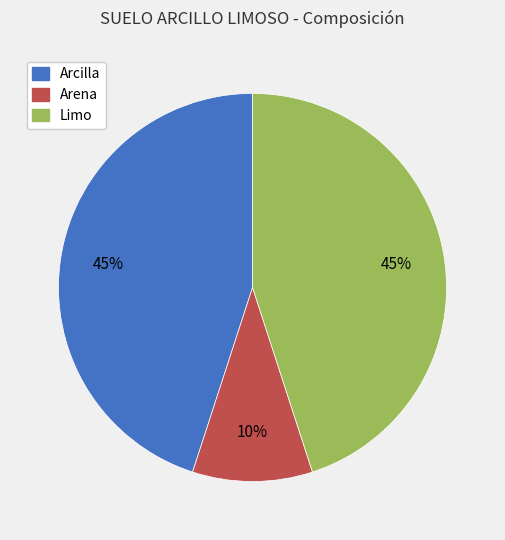

To the nearest percent, what portion does Arcilla represent?

45%